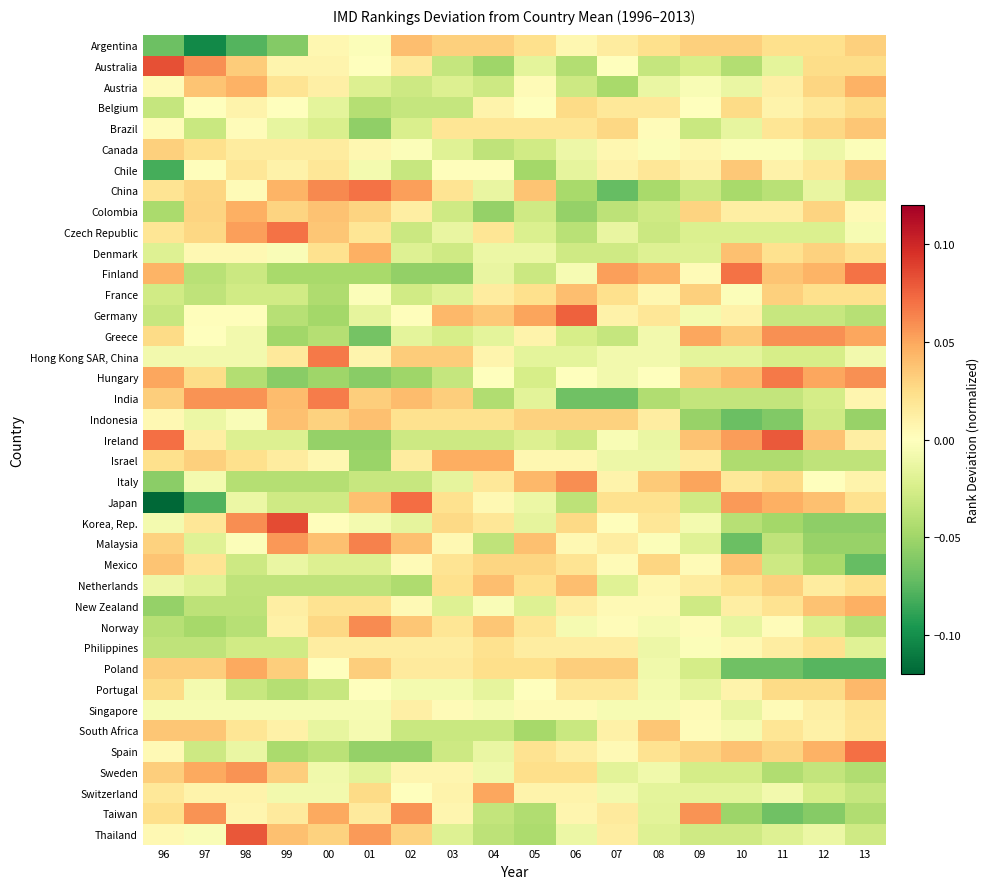

List the series in order of their peak value, highest first.

Korea, Rep., Australia, Thailand, Ireland, Germany, Japan, Spain, China, Finland, Czech Republic, Hong Kong SAR, China, Hungary, India, Malaysia, Norway, Italy, Greece, Sweden, Taiwan, Switzerland, Poland, Israel, Denmark, Colombia, New Zealand, Austria, Portugal, Argentina, France, Netherlands, Indonesia, Mexico, Brazil, South Africa, Chile, Canada, Belgium, Philippines, Singapore